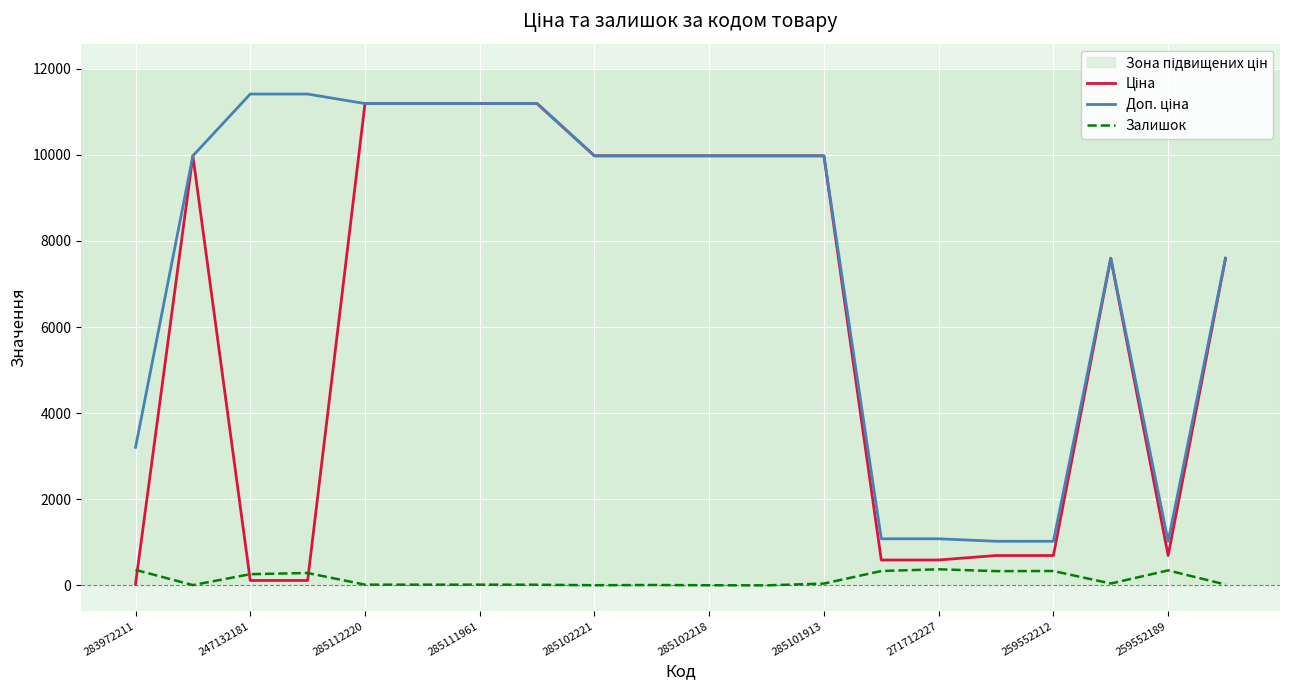

How many categories are shown in the chart?

20